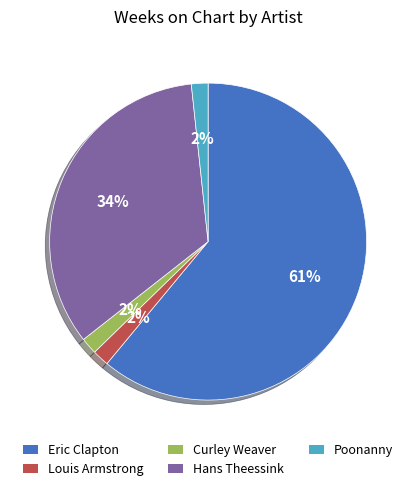

To the nearest percent, what is the average slice percentage?

20%